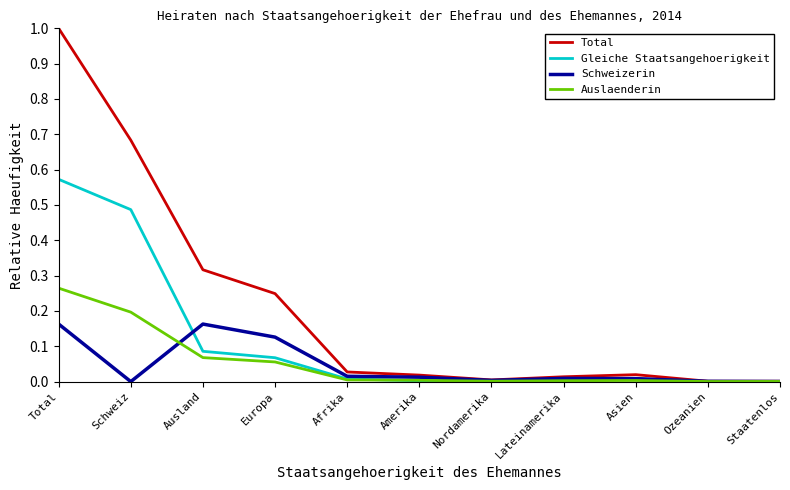

Which label corresponds to the largest value in the chart?

Total